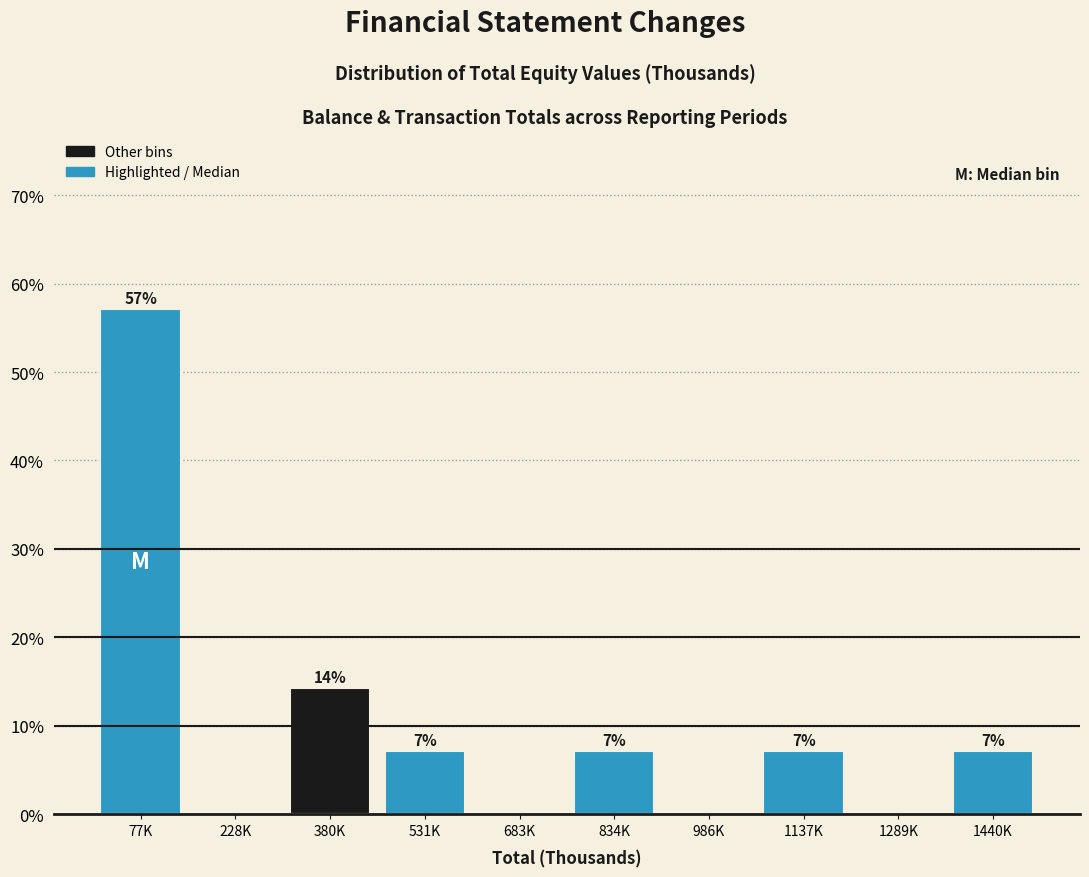

Are the bars horizontal?

No